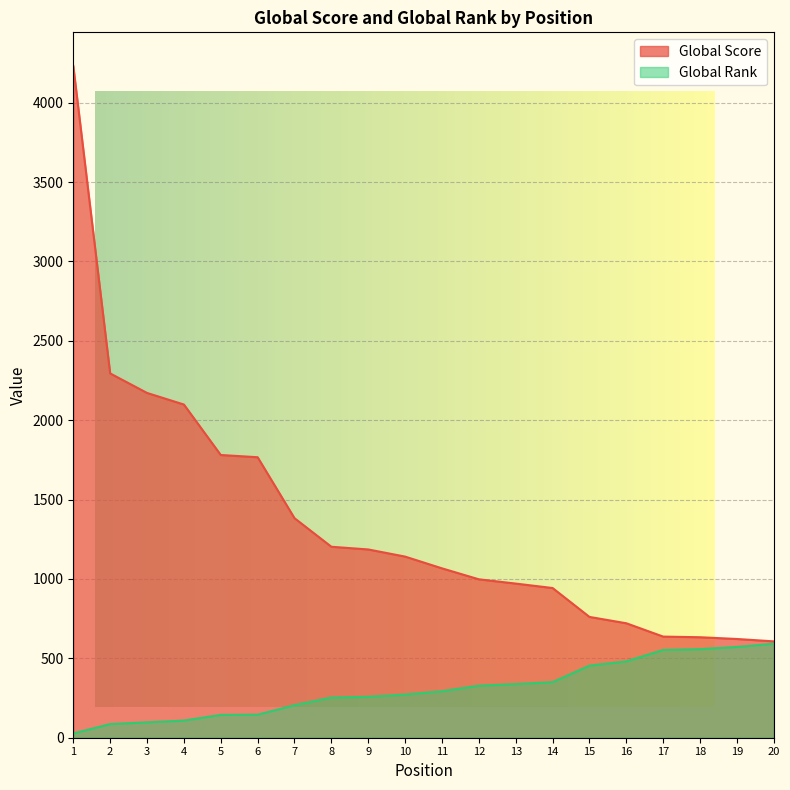

What is the maximum value for Global Rank?

592